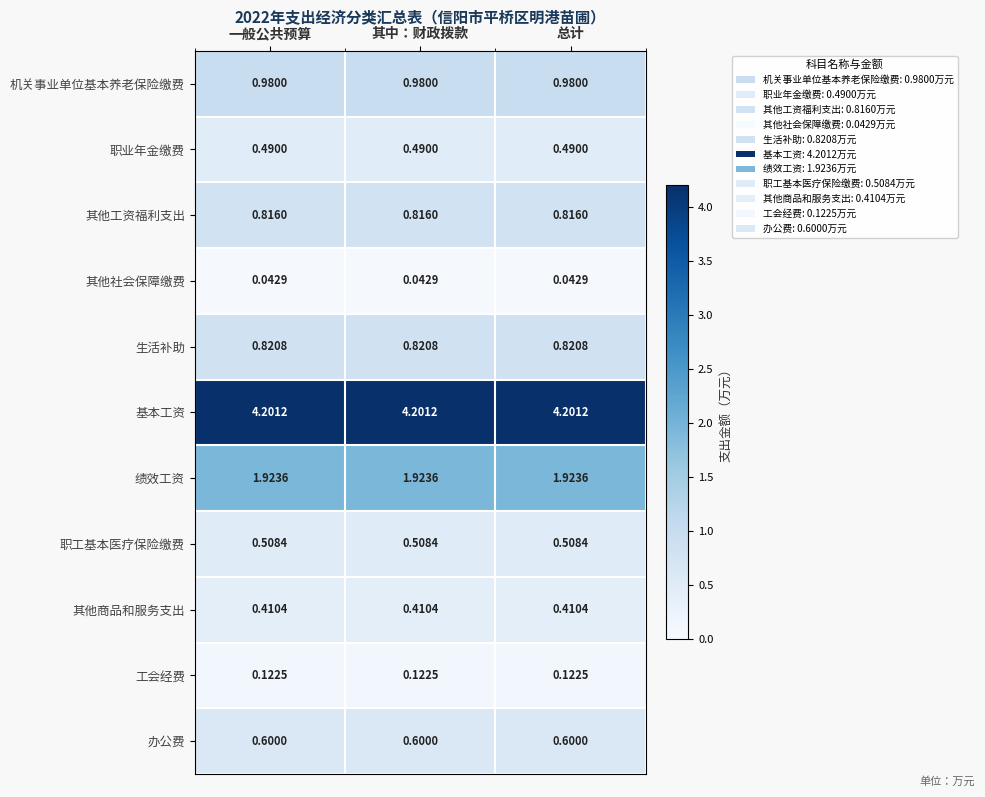

How many categories are shown in the chart?

3